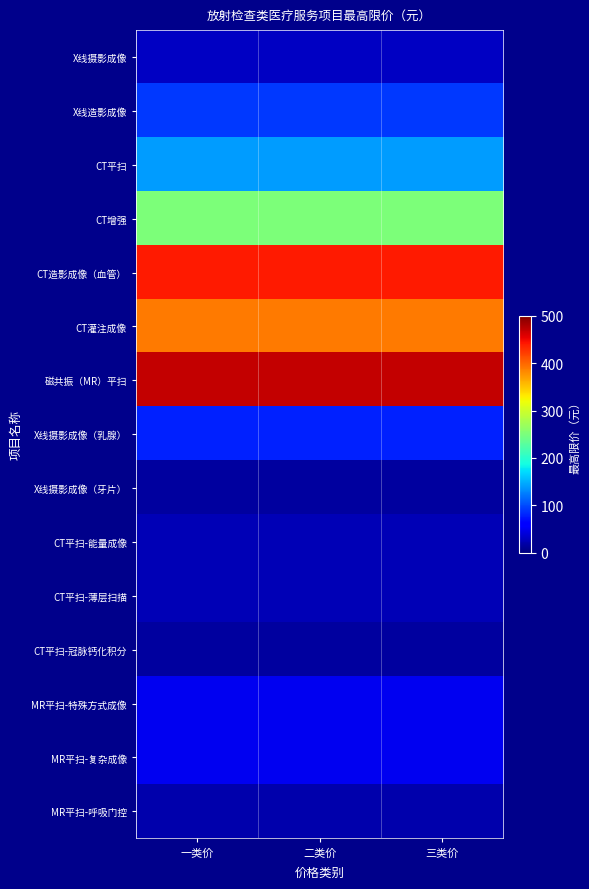

How many categories are shown in the chart?

3